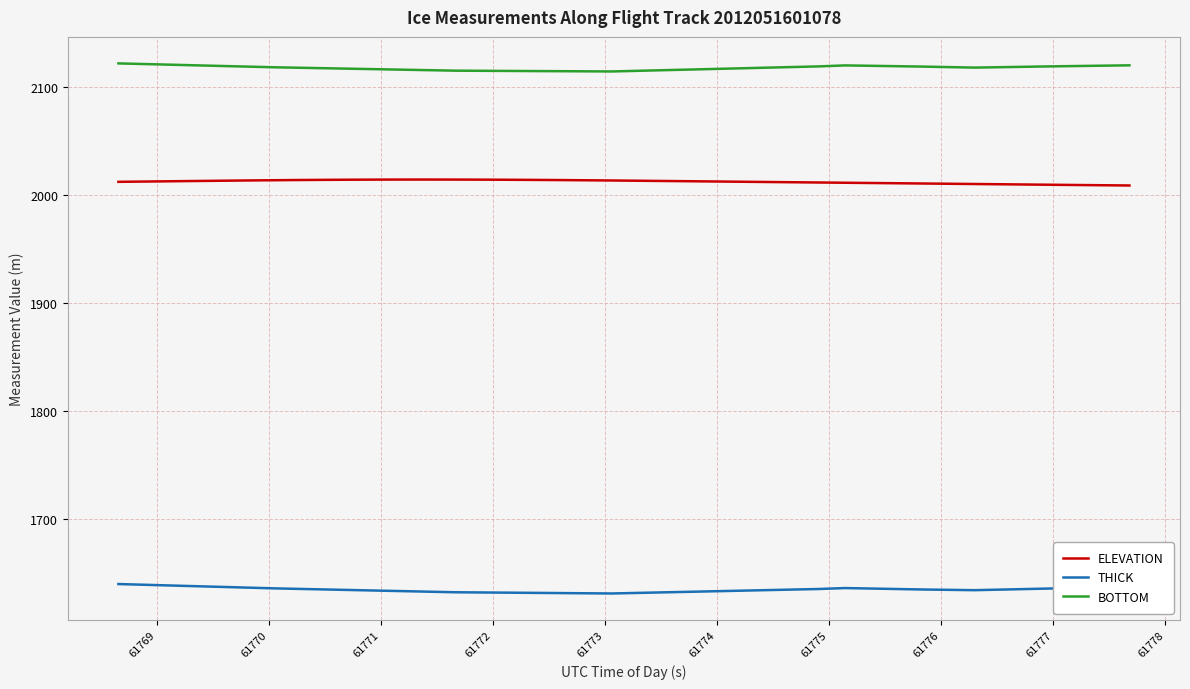

What is the lowest value of the THICK series?

1630.7